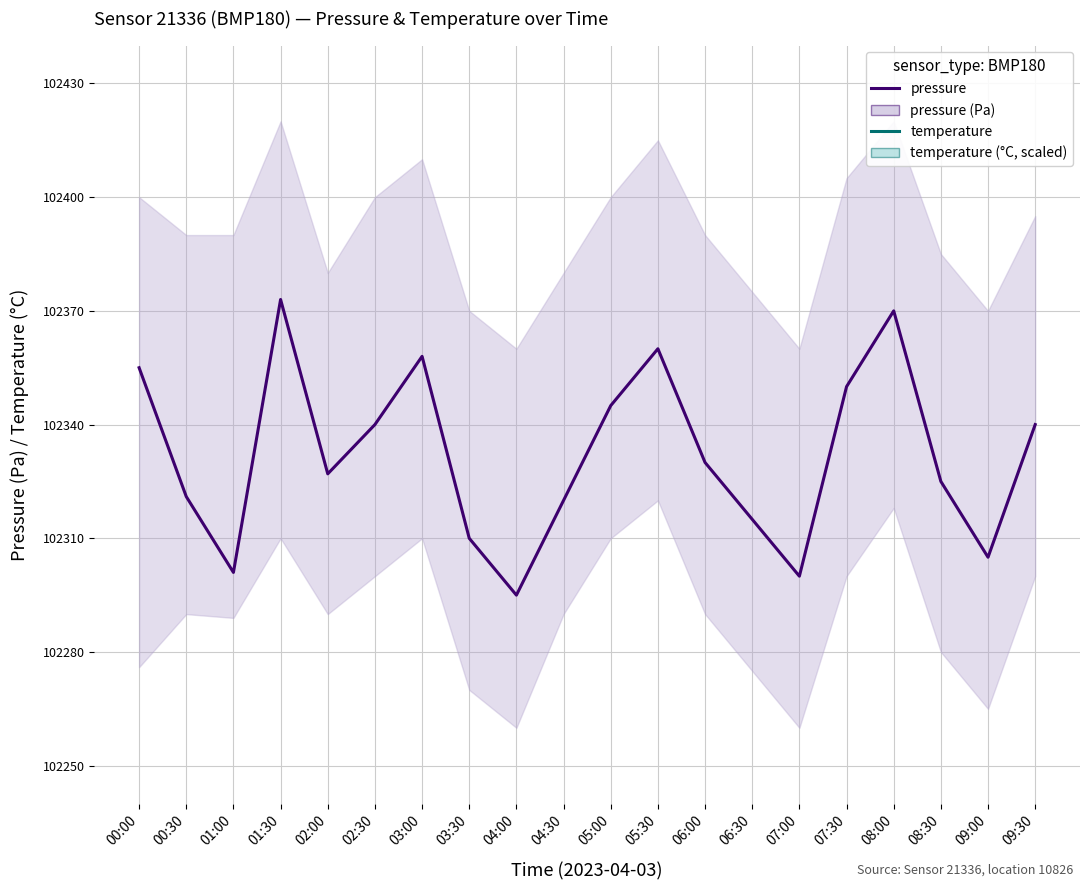

What position from the left is 04:00?

9